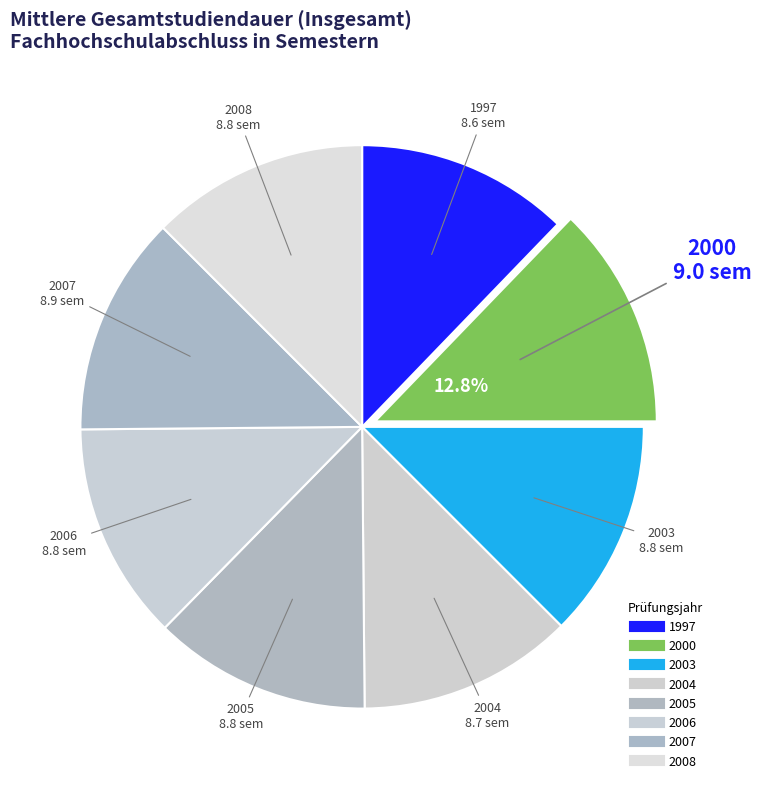

Combined, do 2006 and 2005 account for over 50%?

No